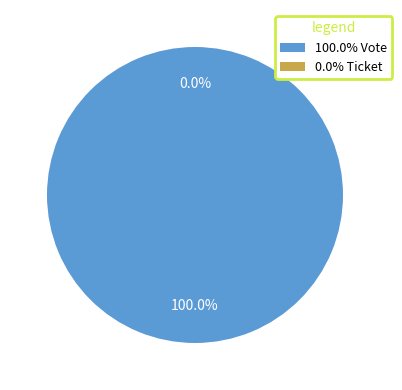

Rank the categories by value from highest to lowest.

Vote, Ticket